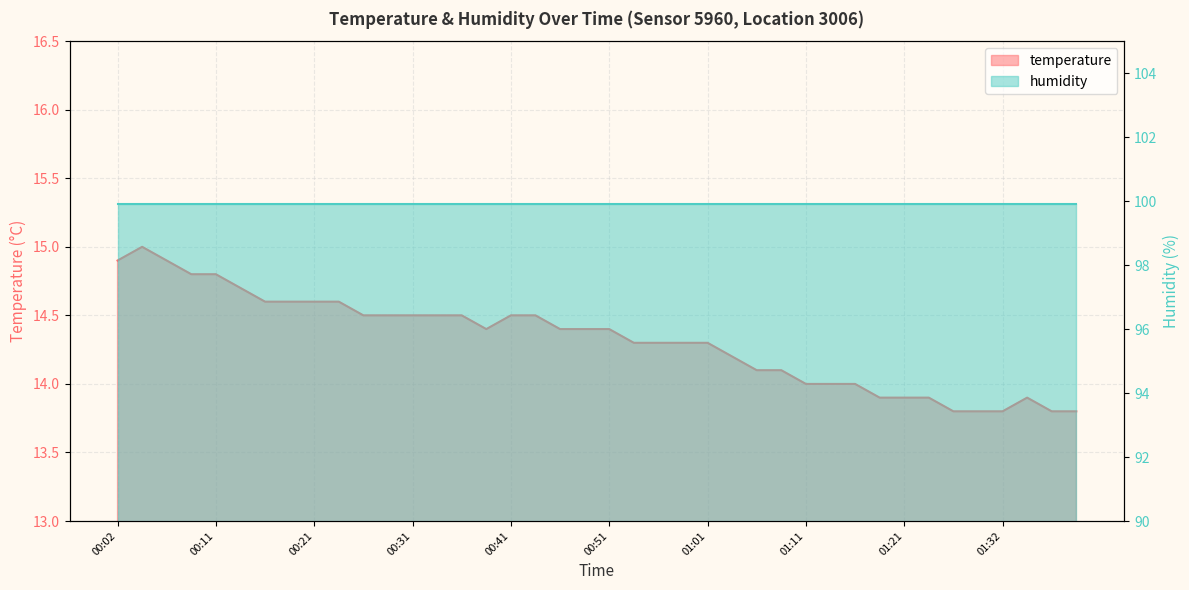

Is it true that the value at 01:39 is 13.8?

True